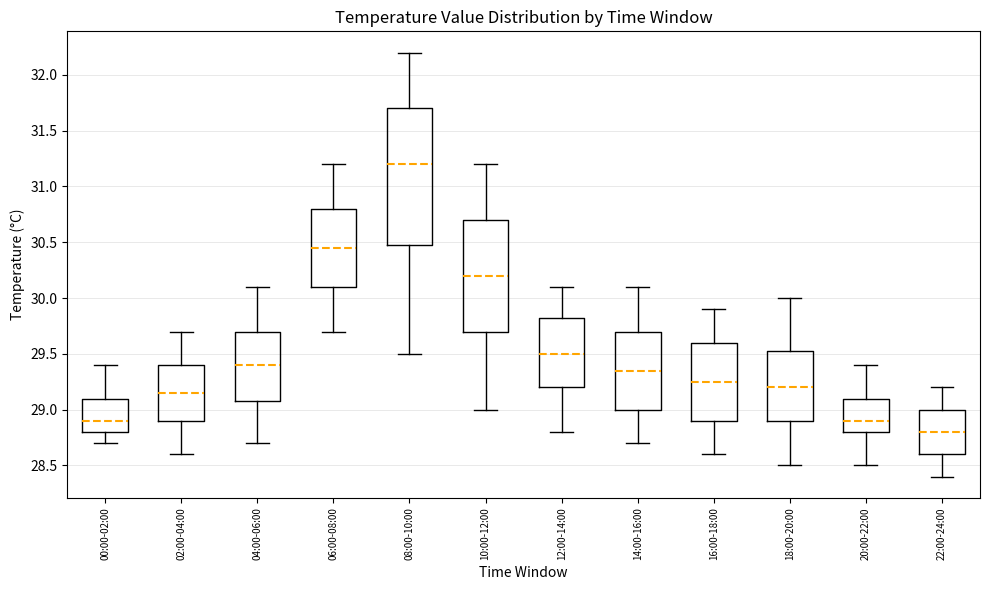

Reading left to right, transcribe this box plot: for each box, give where its median line is, the range the box spans, and where its two whiskers end, as read against the y-axis. The values are not printed on the chart, so give them approximately, as read against the axis.

00:00-02:00: median 28.90, box 28.80 to 29.10, whiskers 28.70 to 29.40
02:00-04:00: median 29.15, box 28.90 to 29.40, whiskers 28.60 to 29.70
04:00-06:00: median 29.40, box 29.10 to 29.70, whiskers 28.70 to 30.10
06:00-08:00: median 30.45, box 30.10 to 30.80, whiskers 29.70 to 31.20
08:00-10:00: median 31.20, box 30.50 to 31.70, whiskers 29.50 to 32.20
10:00-12:00: median 30.20, box 29.70 to 30.70, whiskers 29.00 to 31.20
12:00-14:00: median 29.50, box 29.20 to 29.85, whiskers 28.80 to 30.10
14:00-16:00: median 29.35, box 29.00 to 29.70, whiskers 28.70 to 30.10
16:00-18:00: median 29.25, box 28.90 to 29.60, whiskers 28.60 to 29.90
18:00-20:00: median 29.20, box 28.90 to 29.55, whiskers 28.50 to 30.00
20:00-22:00: median 28.90, box 28.80 to 29.10, whiskers 28.50 to 29.40
22:00-24:00: median 28.80, box 28.60 to 29.00, whiskers 28.40 to 29.20